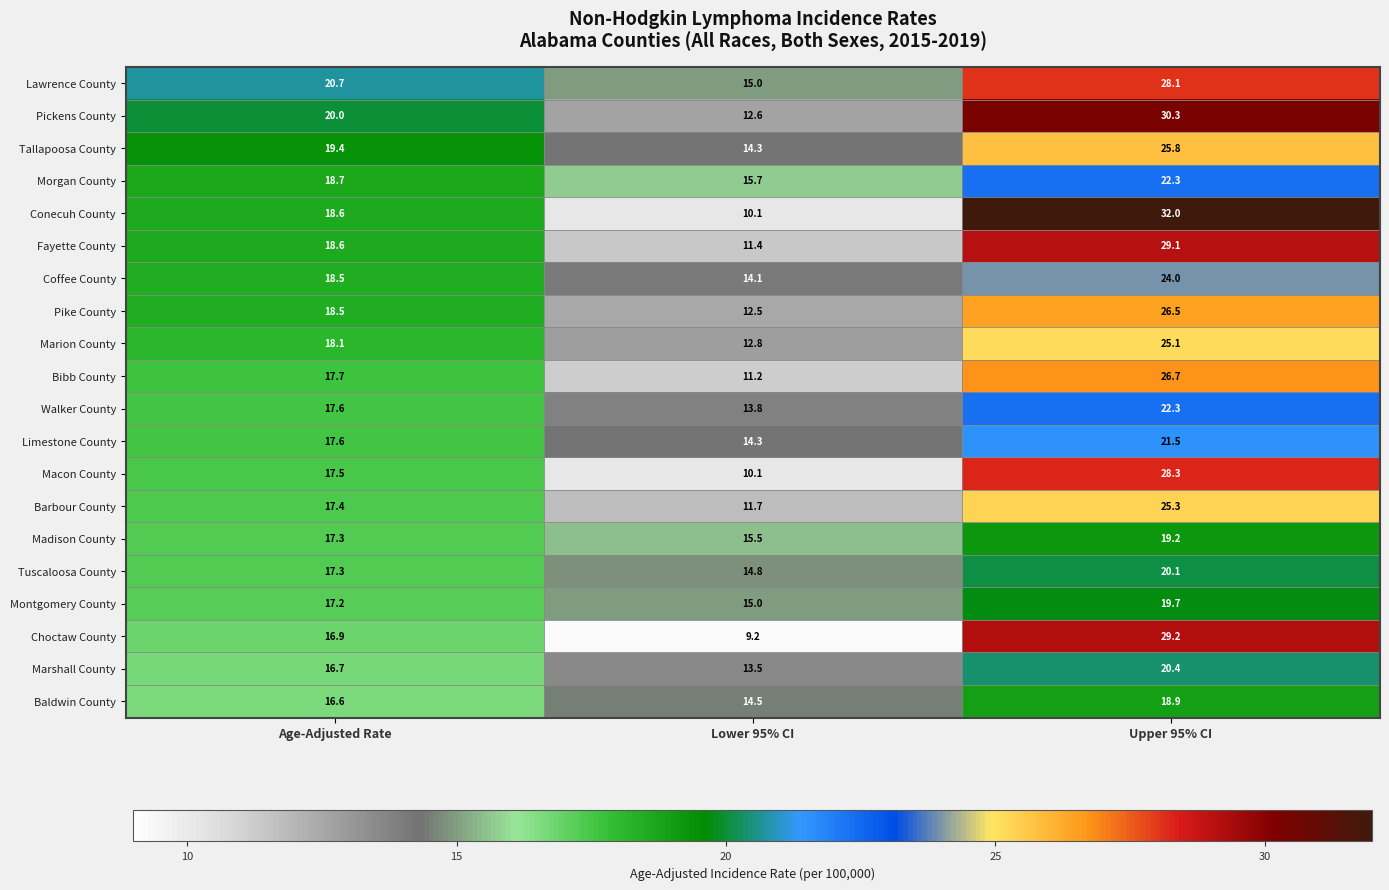

Where does the Pike County series first go above 18?

Age-Adjusted Rate